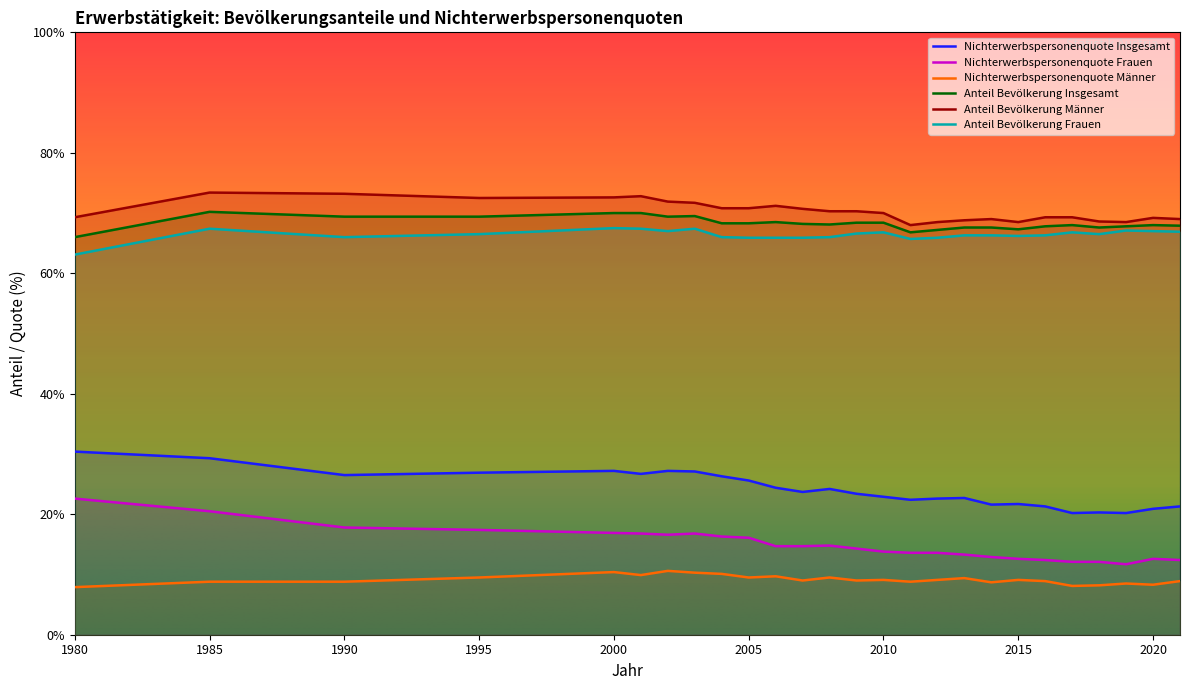

What are all the series names shown in the legend?

Nichterwerbspersonenquote Insgesamt, Nichterwerbspersonenquote Frauen, Nichterwerbspersonenquote Männer, Anteil Bevölkerung Insgesamt, Anteil Bevölkerung Männer, Anteil Bevölkerung Frauen